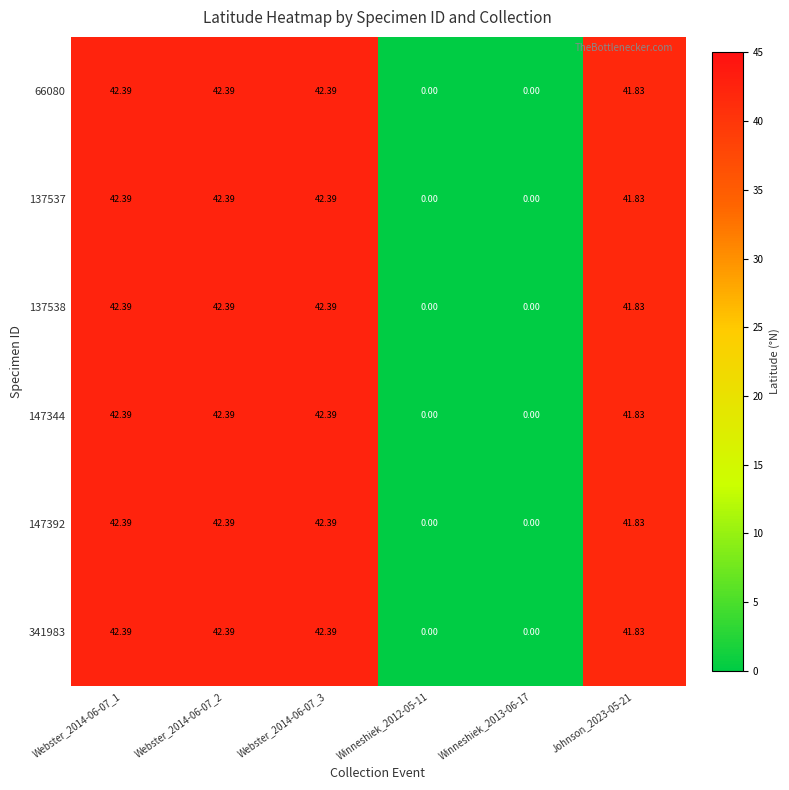

Which series changed the most between Webster_2014-06-07_1 and Winneshiek_2012-05-11?

66080